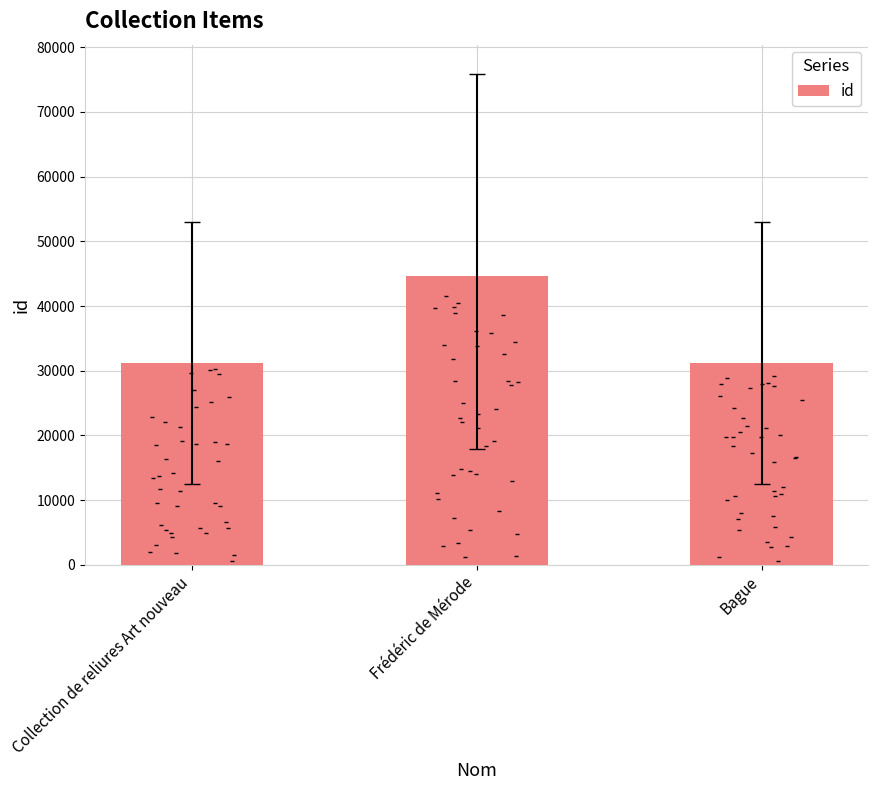

What is the ratio of the value at Frédéric de Mérode to the value at Bague?

1.4